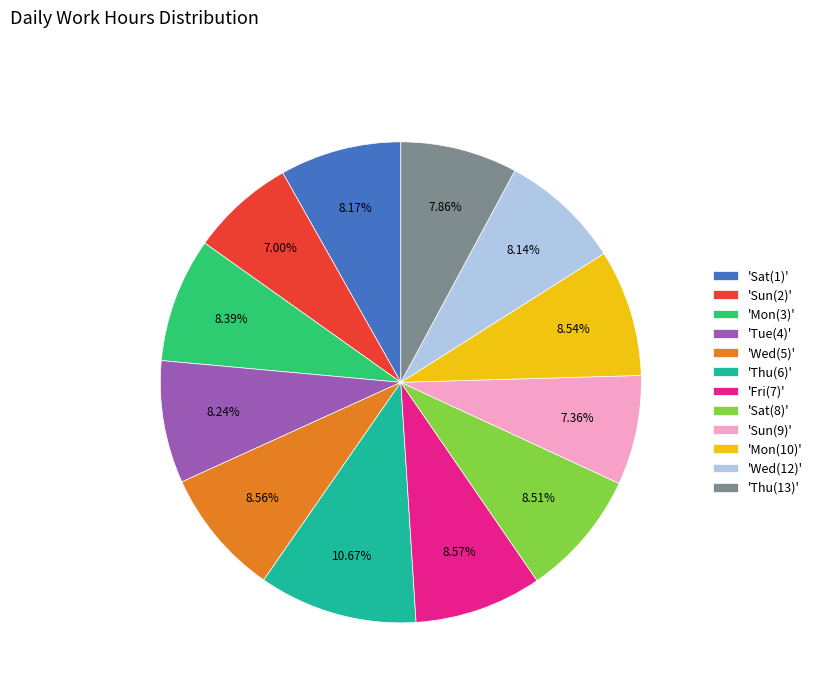

How many segments does this pie chart have?

12